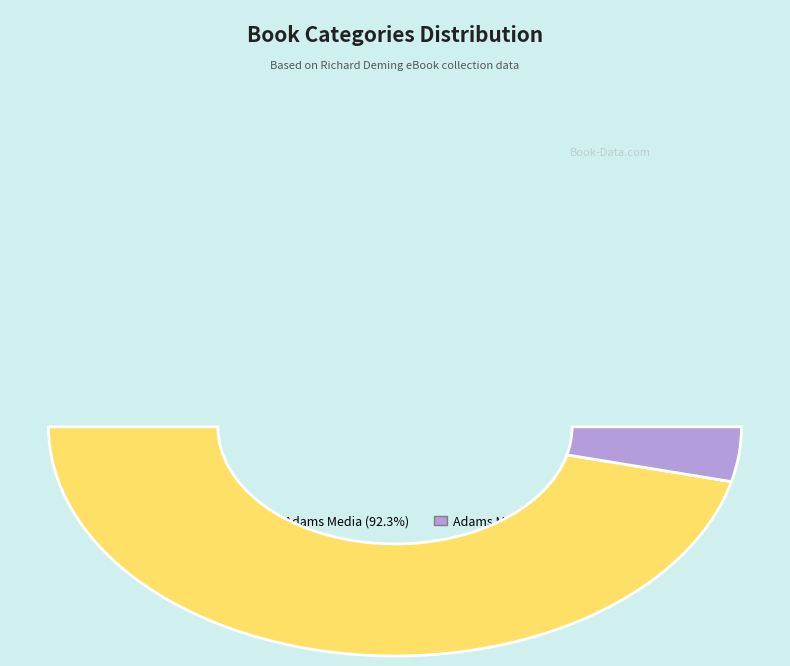

To the nearest percent, what is the difference between the largest and smallest slice percentages?

85%